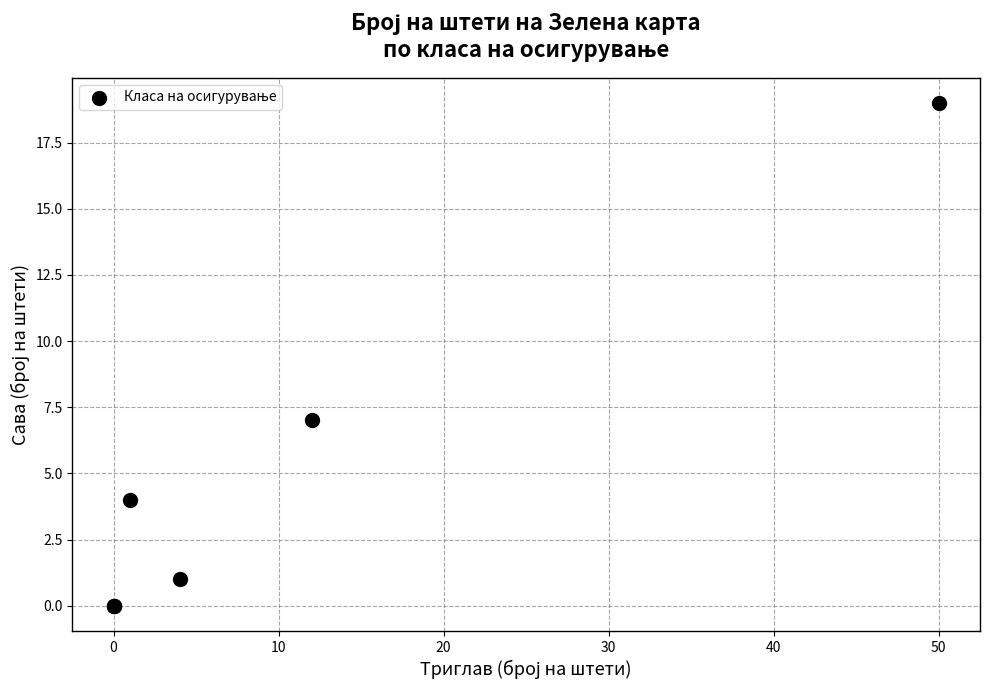

What Y value in the scatter plot is closest to 9?

7